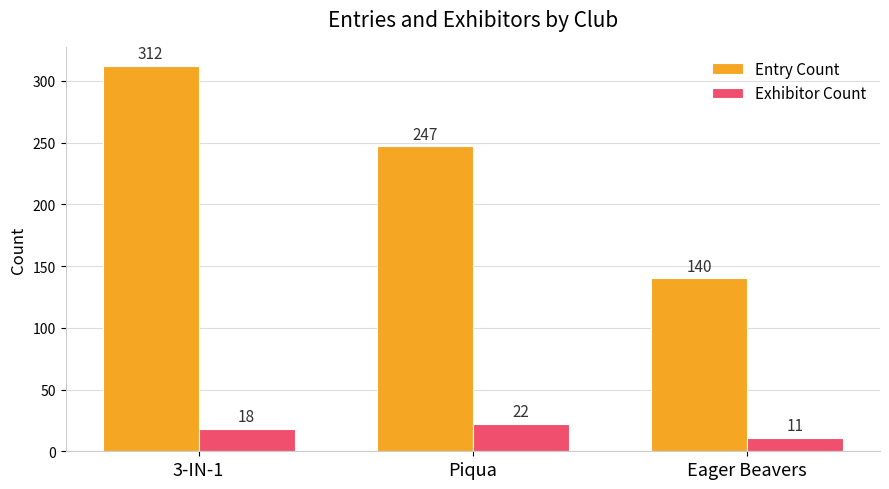

The value of Exhibitor Count at 3-IN-1 is 18. True or false?

True